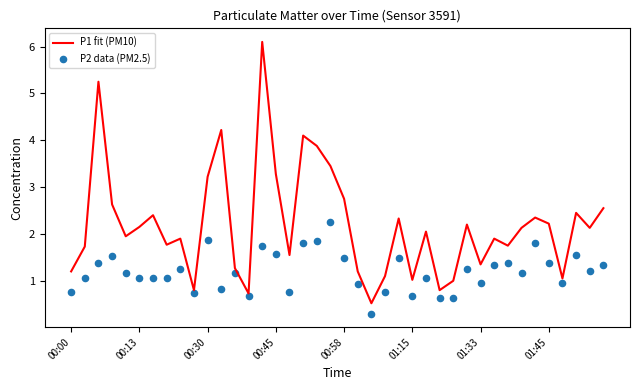

What is the highest value of the P1 fit (PM10) series?

6.1